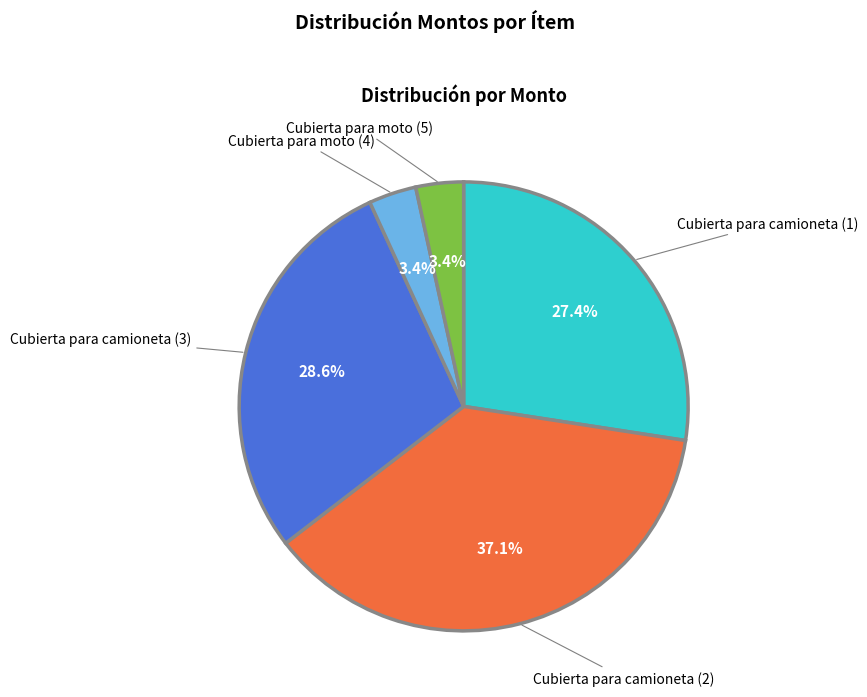

Does Cubierta para camioneta (1) account for over 50% of the chart?

No